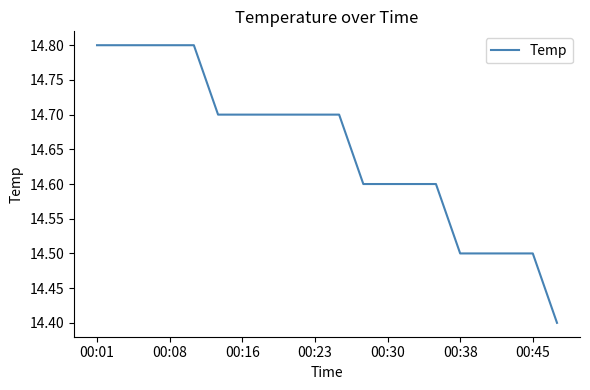

Is this an area chart (filled region under the line)?

No